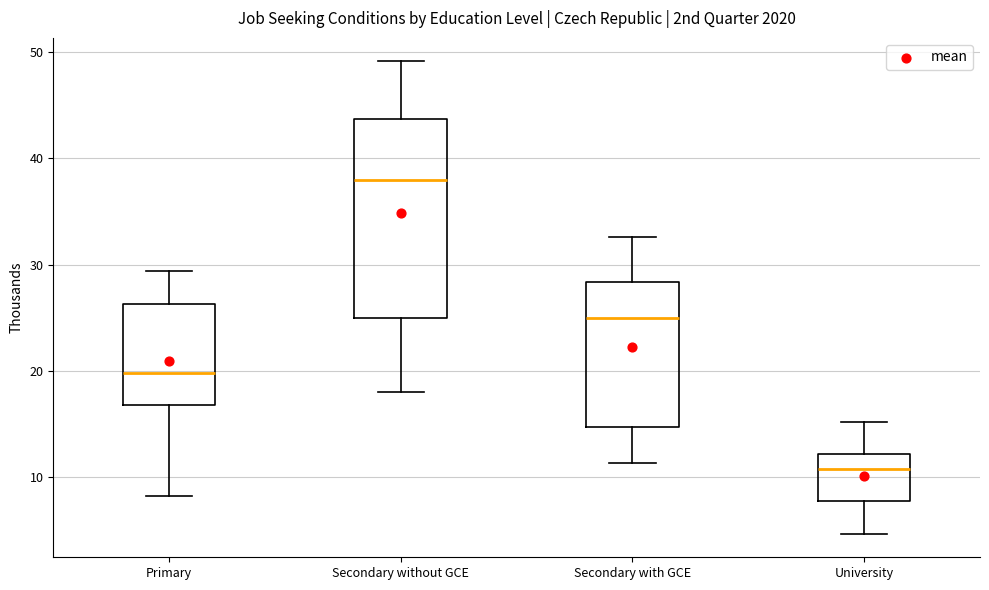

Reading left to right, transcribe this box plot: for each box, give where its median line is, the range the box spans, and where its two whiskers end, as read against the y-axis. The values are not printed on the chart, so give them approximately, as read against the axis.

Primary: median 20, box 17 to 26, whiskers 8 to 29
Secondary without GCE: median 38, box 25 to 44, whiskers 18 to 49
Secondary with GCE: median 25, box 15 to 28, whiskers 11 to 33
University: median 11, box 8 to 12, whiskers 5 to 15